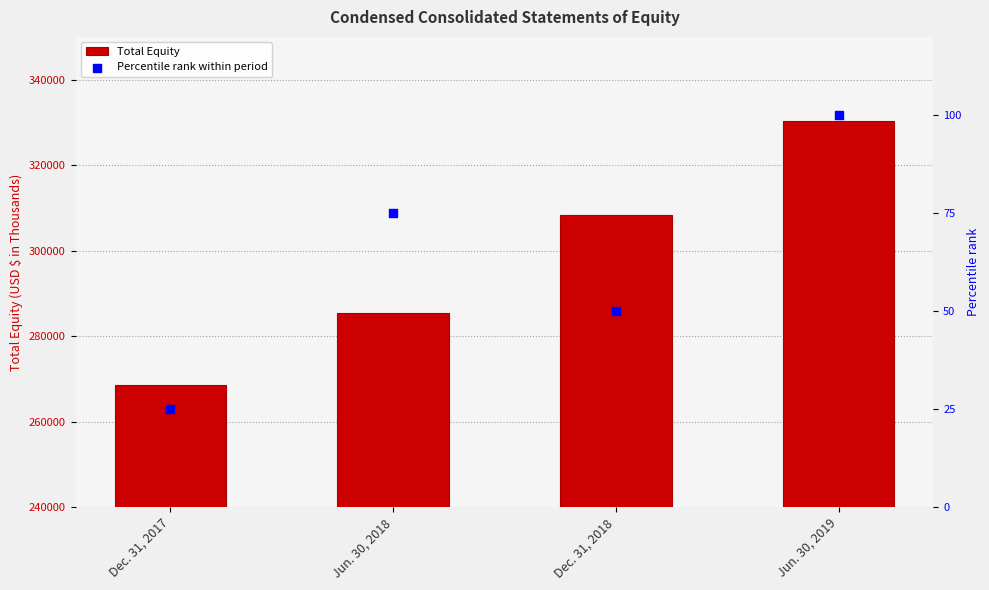

Which series has the largest total across all categories?

Total Equity